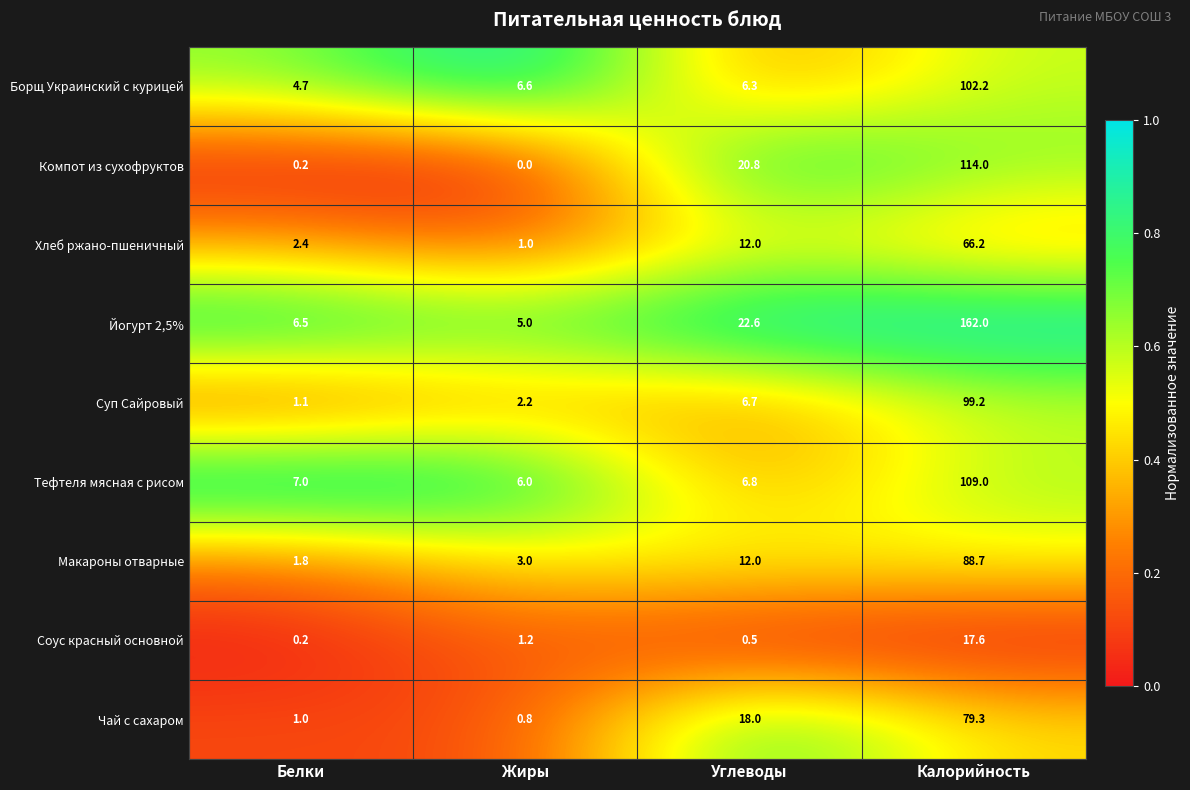

What is the difference between the Макароны отварные values at Белки and Жиры?

1.2